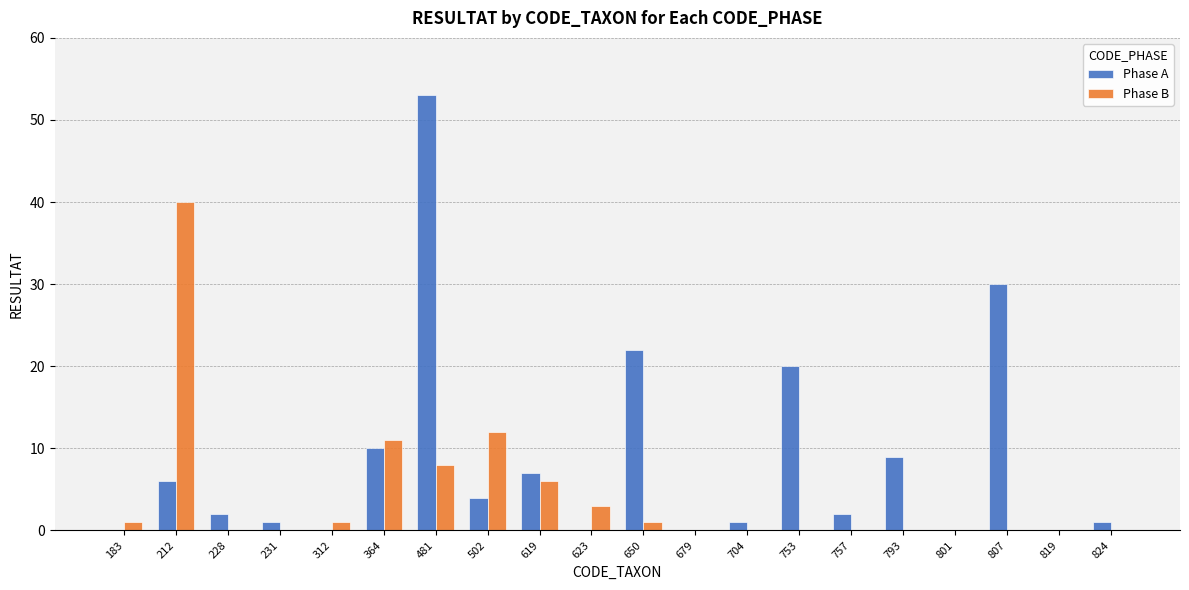

What is the difference between the Phase A values at 679 and 753?

20